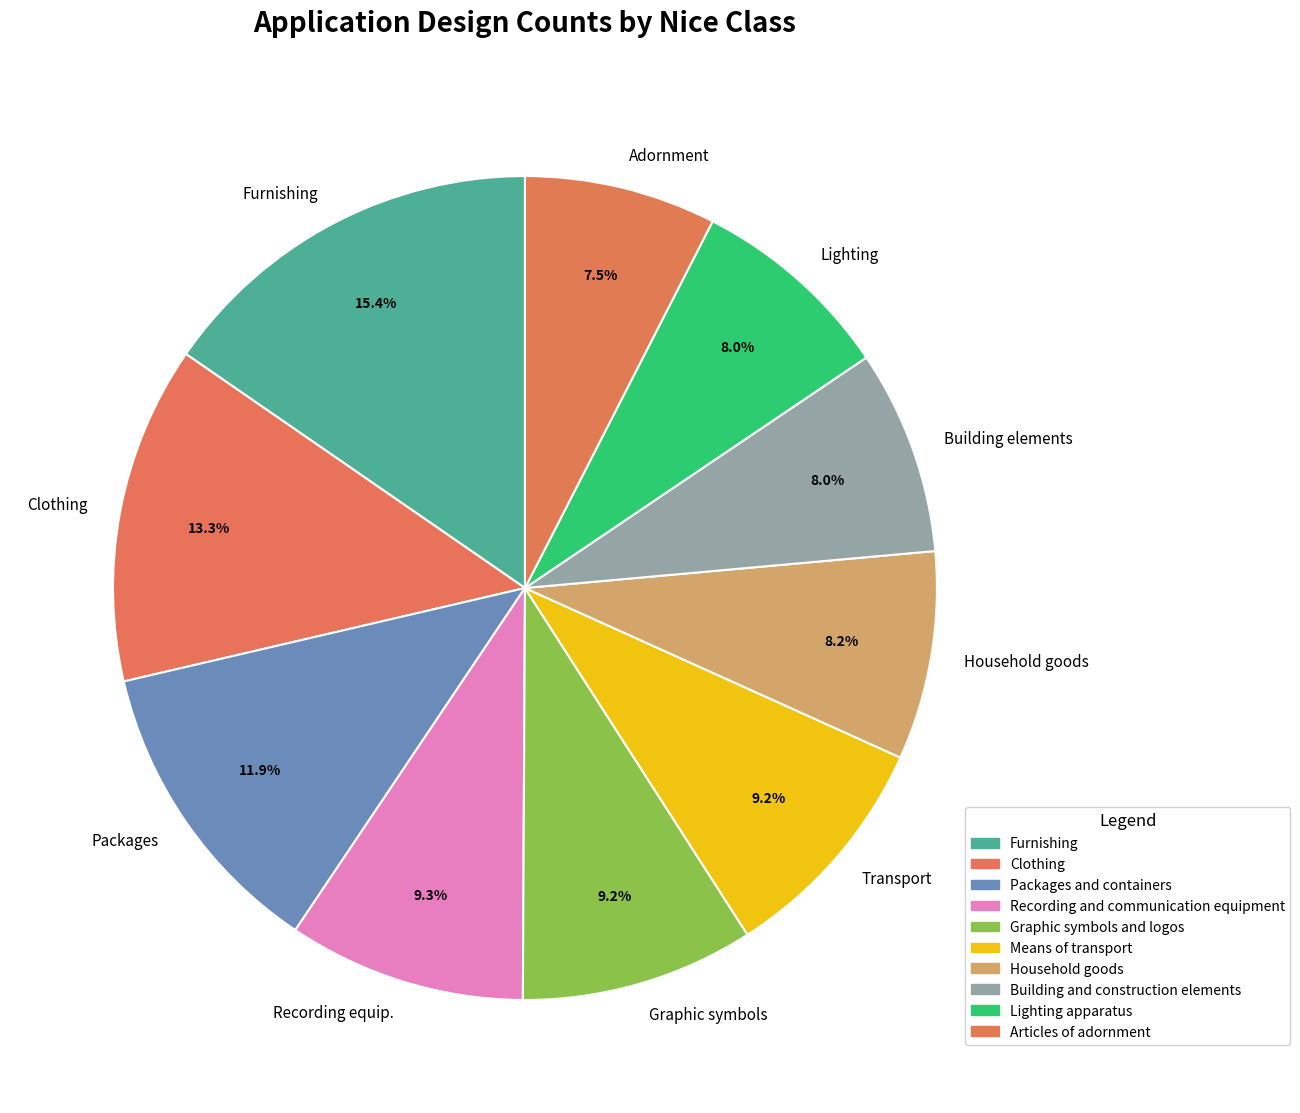

What is the total percentage of Lighting and Transport?

17.2%